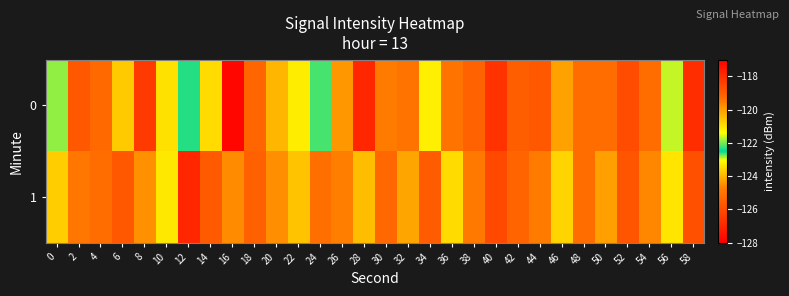

Rank the series by their maximum value, from highest to lowest.

0, 1